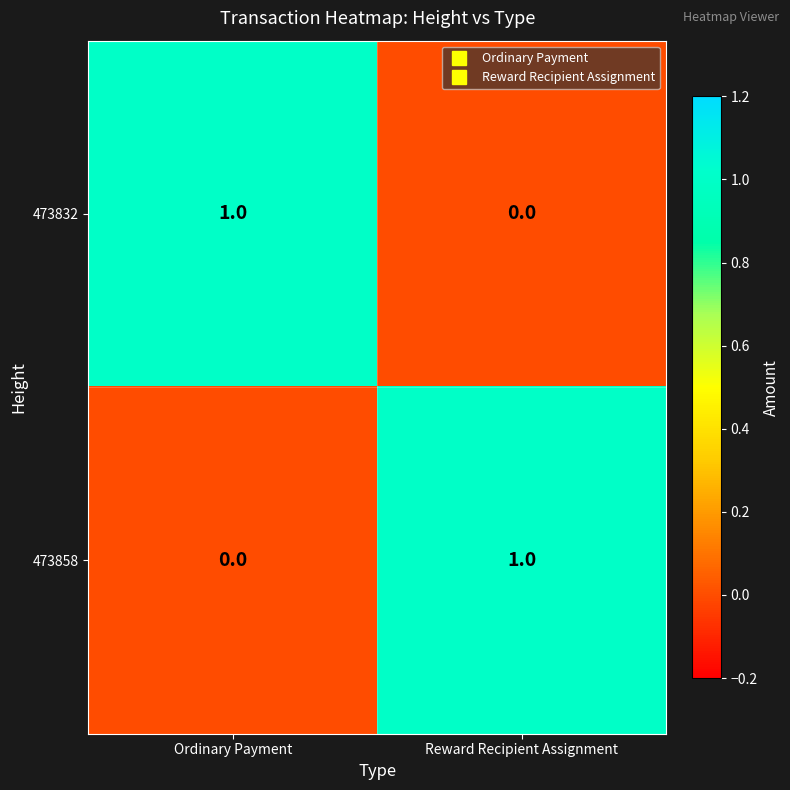

The value of 473832 at Ordinary Payment is 1. True or false?

True